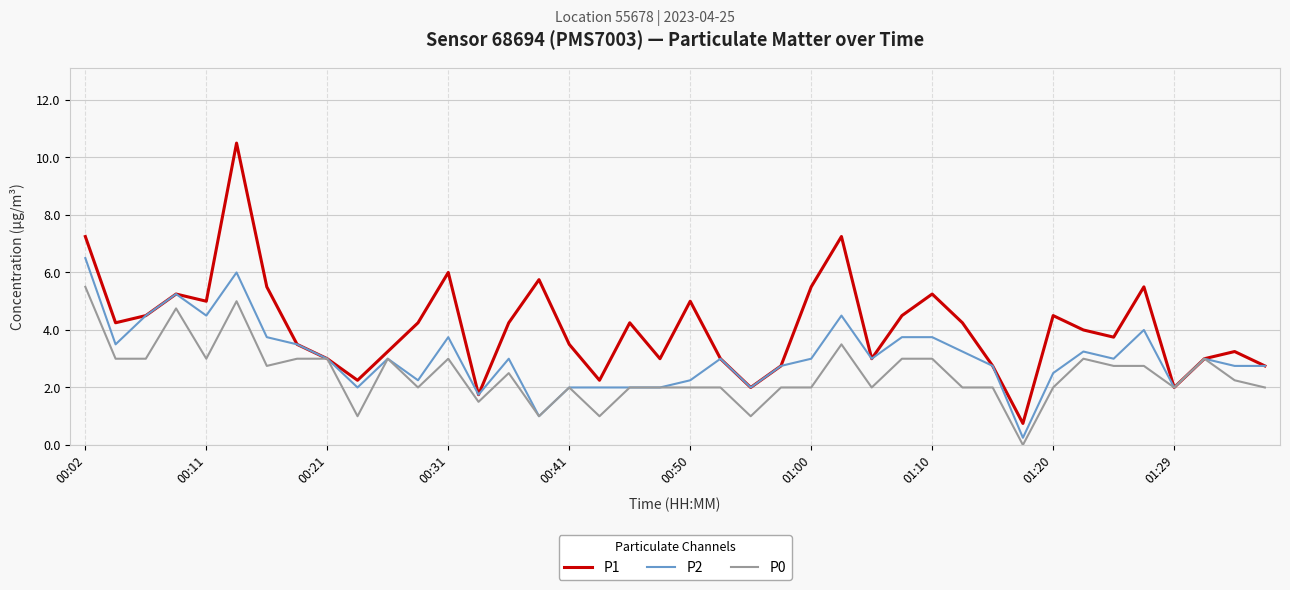

Which series has the largest range (max minus min)?

P1